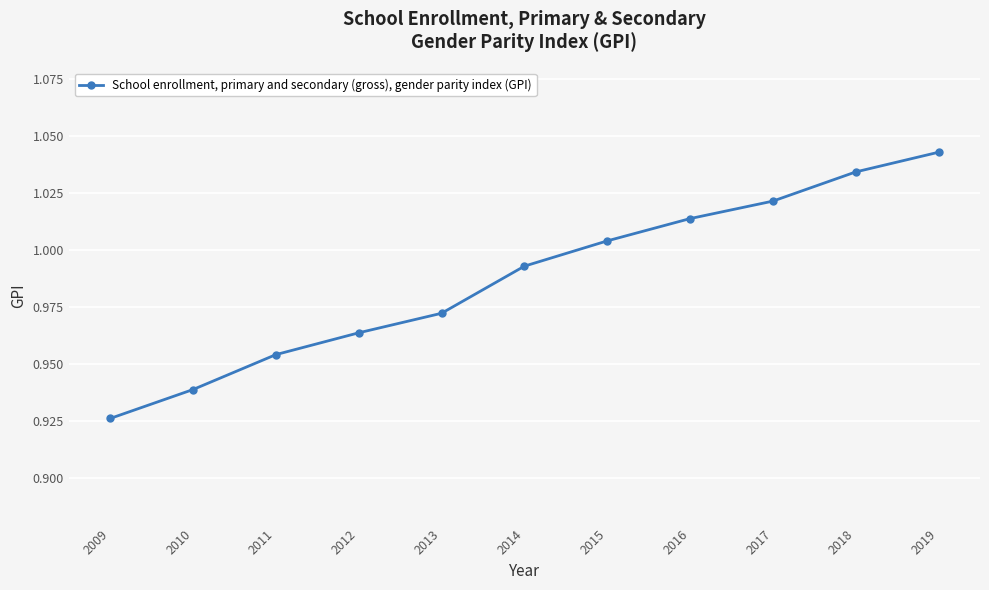

Is this an area chart (filled region under the line)?

No